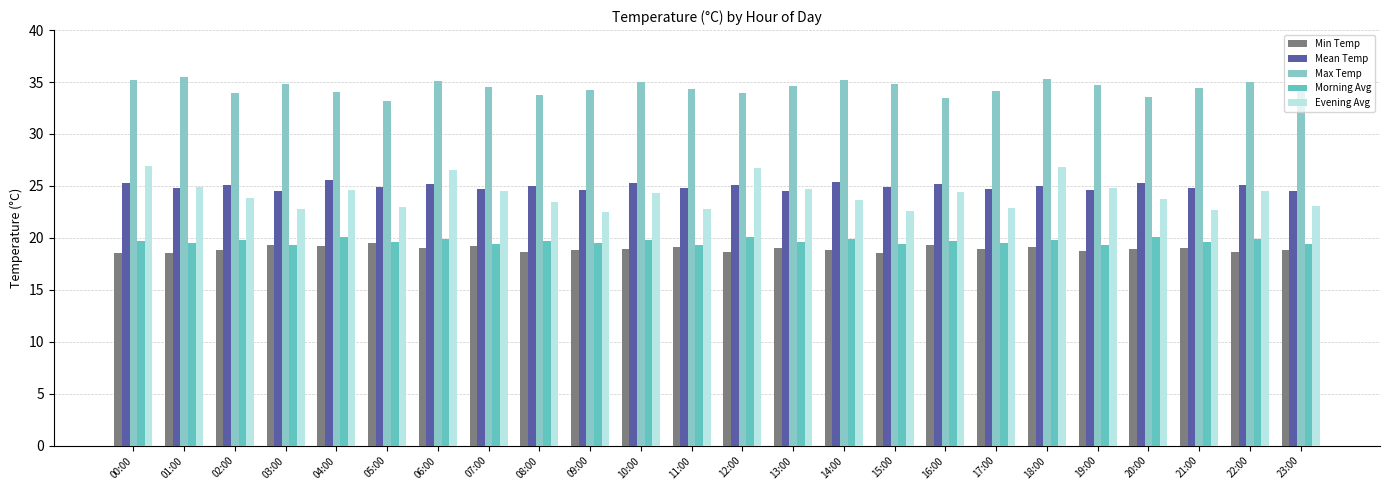

How many groups of bars are there?

24